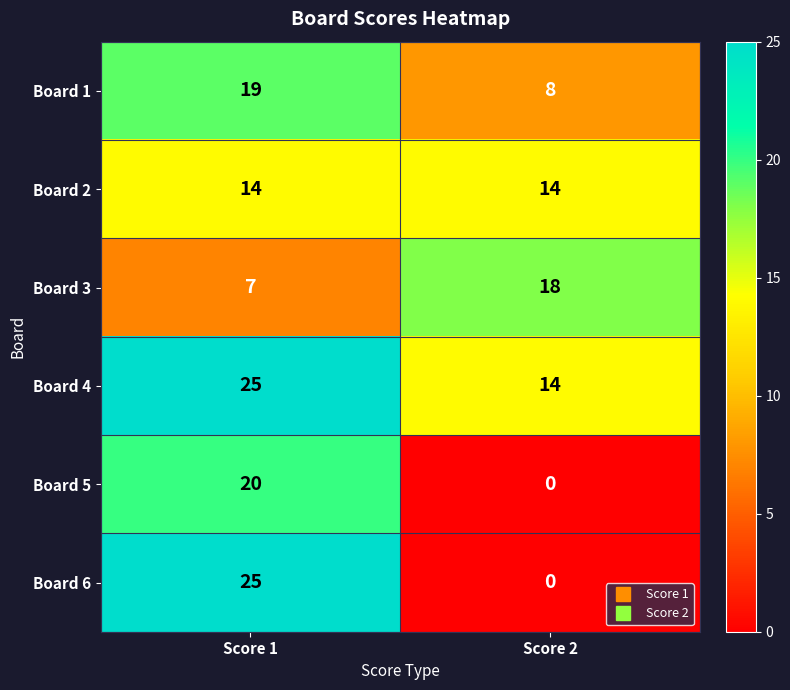

Which series has the widest spread of values?

Board 6